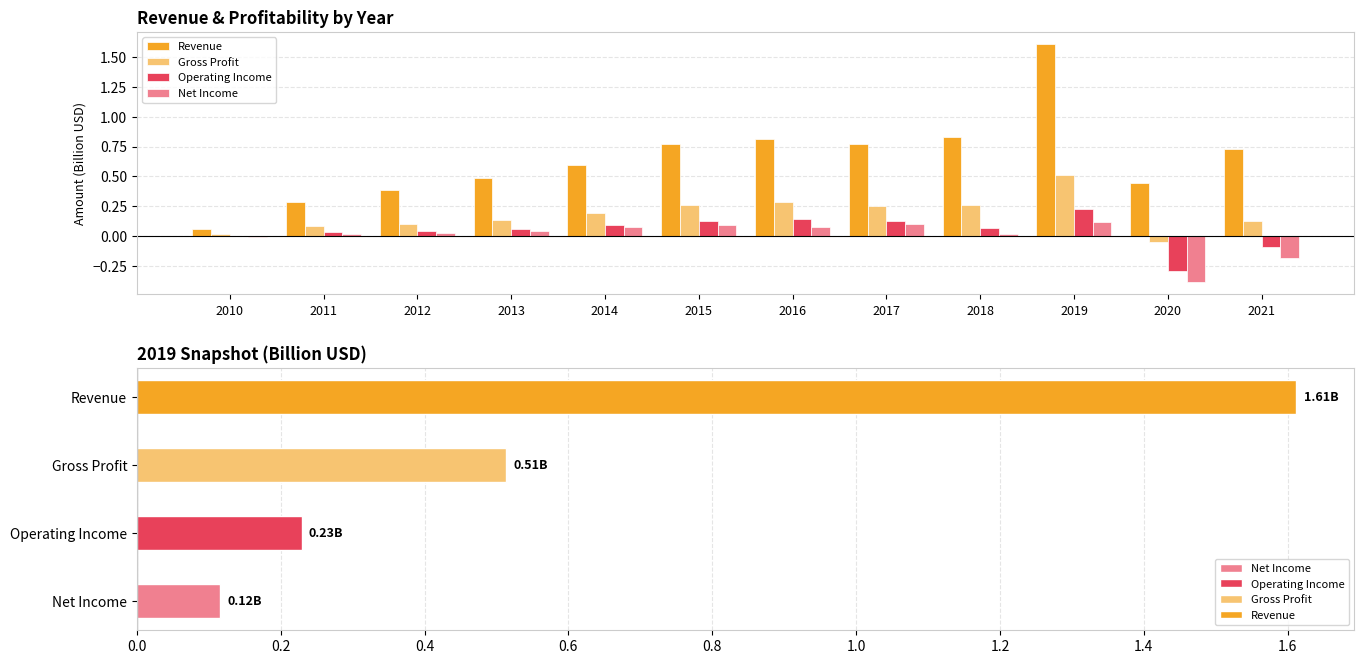

Which series changed the most between 2013 and 2018?

Revenue